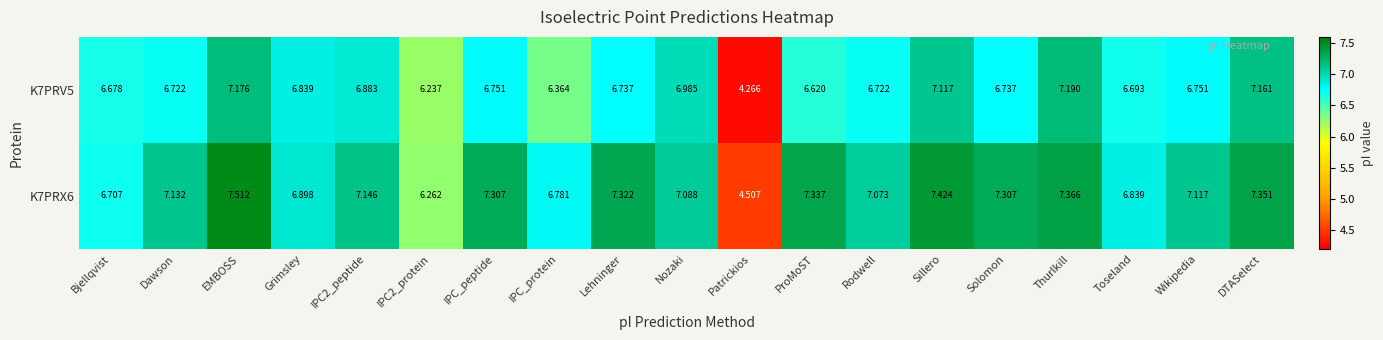

At which label does K7PRX6 first exceed 7?

Dawson